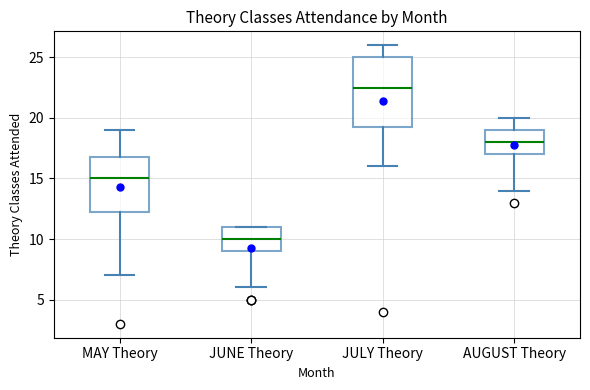

Where does the upper whisker of the box for JULY Theory end on the y-axis? The values are not printed on the chart, so give them approximately, as read against the axis.

26.0